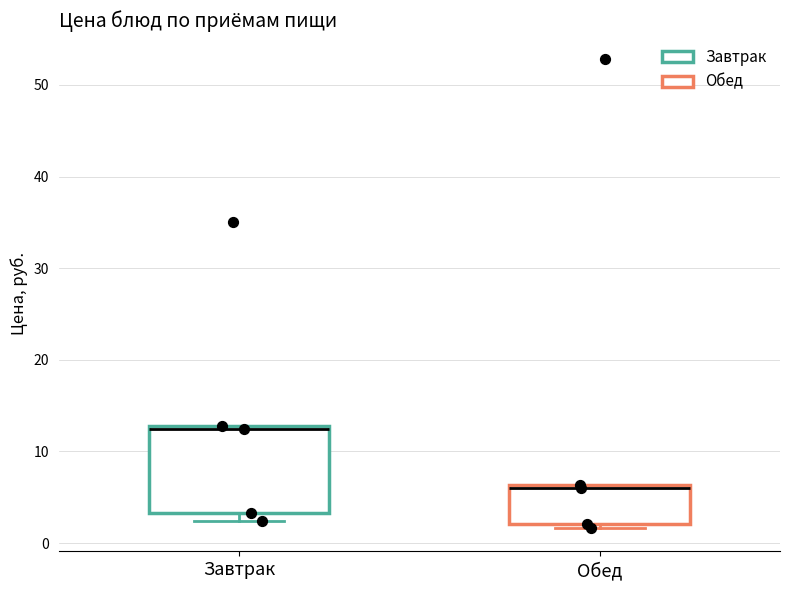

Reading left to right, read every box against the y-axis: the position of its median line, the range the box covers, and the ends of its whiskers. The values are not printed on the chart, so give them approximately, as read against the axis.

Завтрак: median 12, box 3 to 13, whiskers 2 to 13
Обед: median 6 (just below the box's upper edge), box 2 to 6, whiskers 2 (just below the box's lower edge) to 6